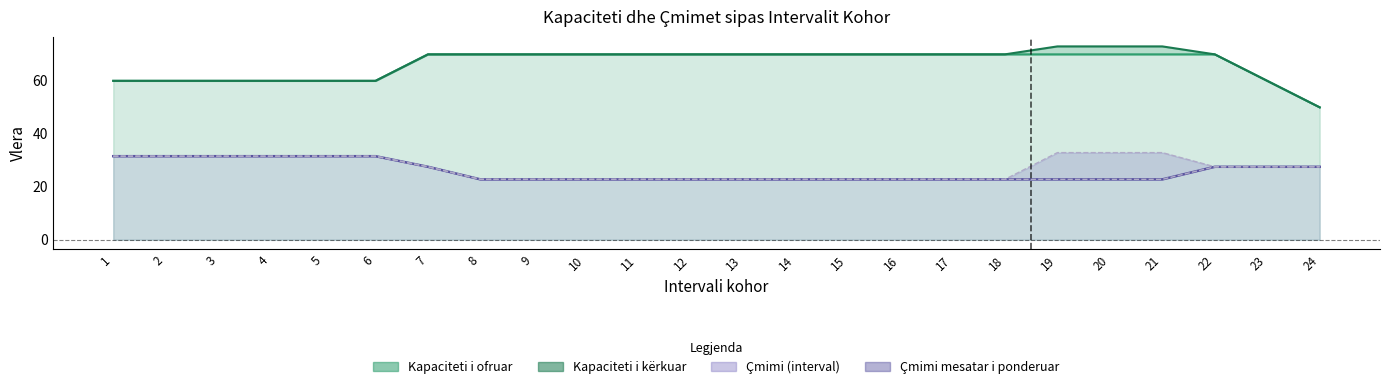

At which label is Çmimi i ofertës më të lartë (Euro/MW/h) closest to 27?

7